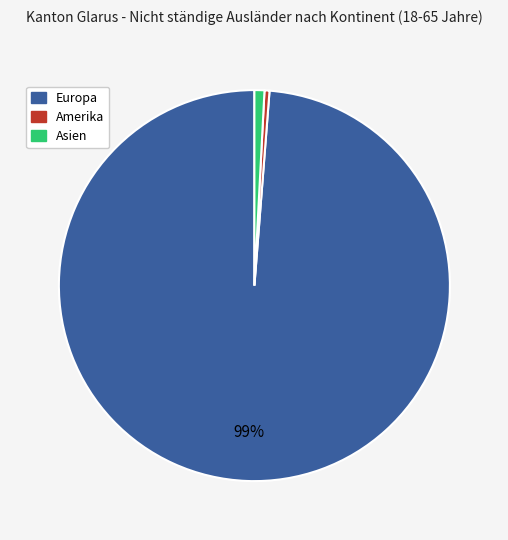

To the nearest percent, what is the average slice percentage?

33%